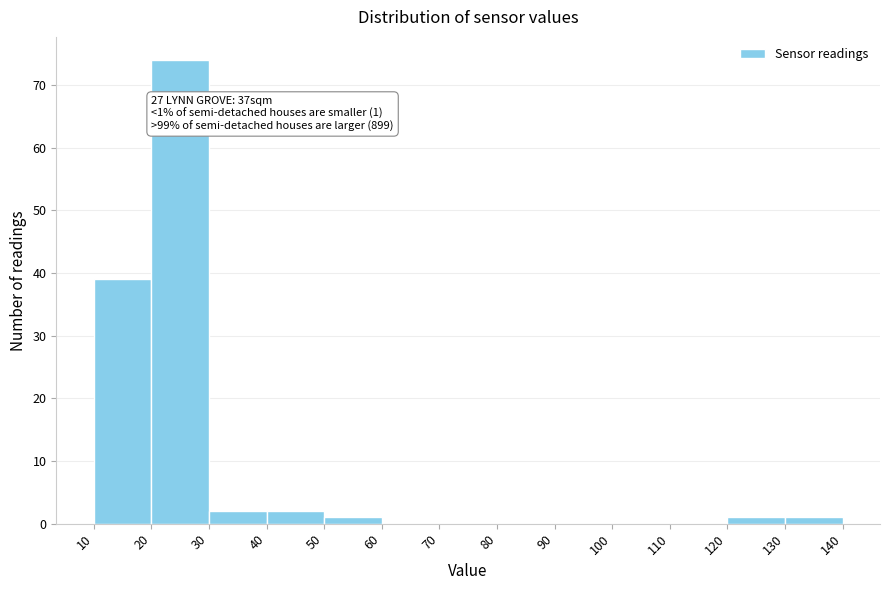

Which range on the x-axis has the tallest bar?

20 to 30